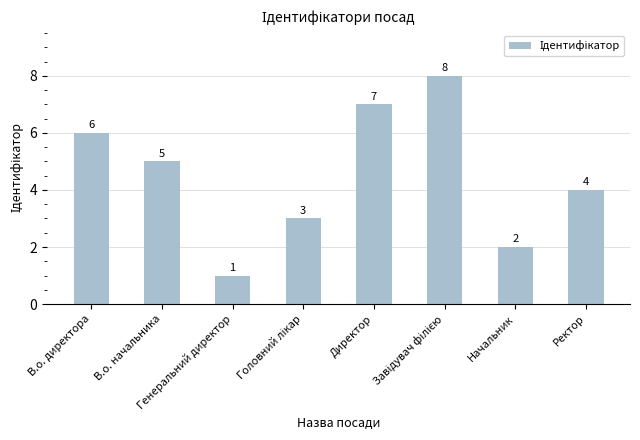

How many values are below 5?

4